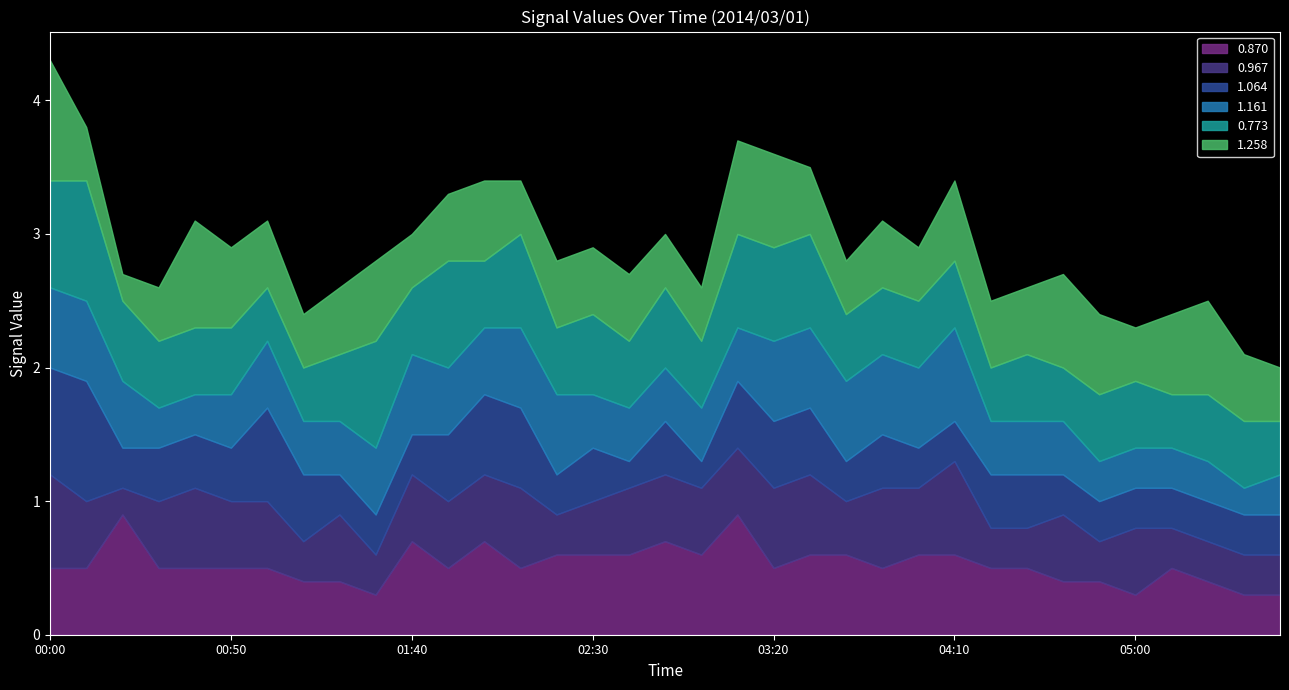

True or false: 1.161 has more than 0 interior local peaks.

True